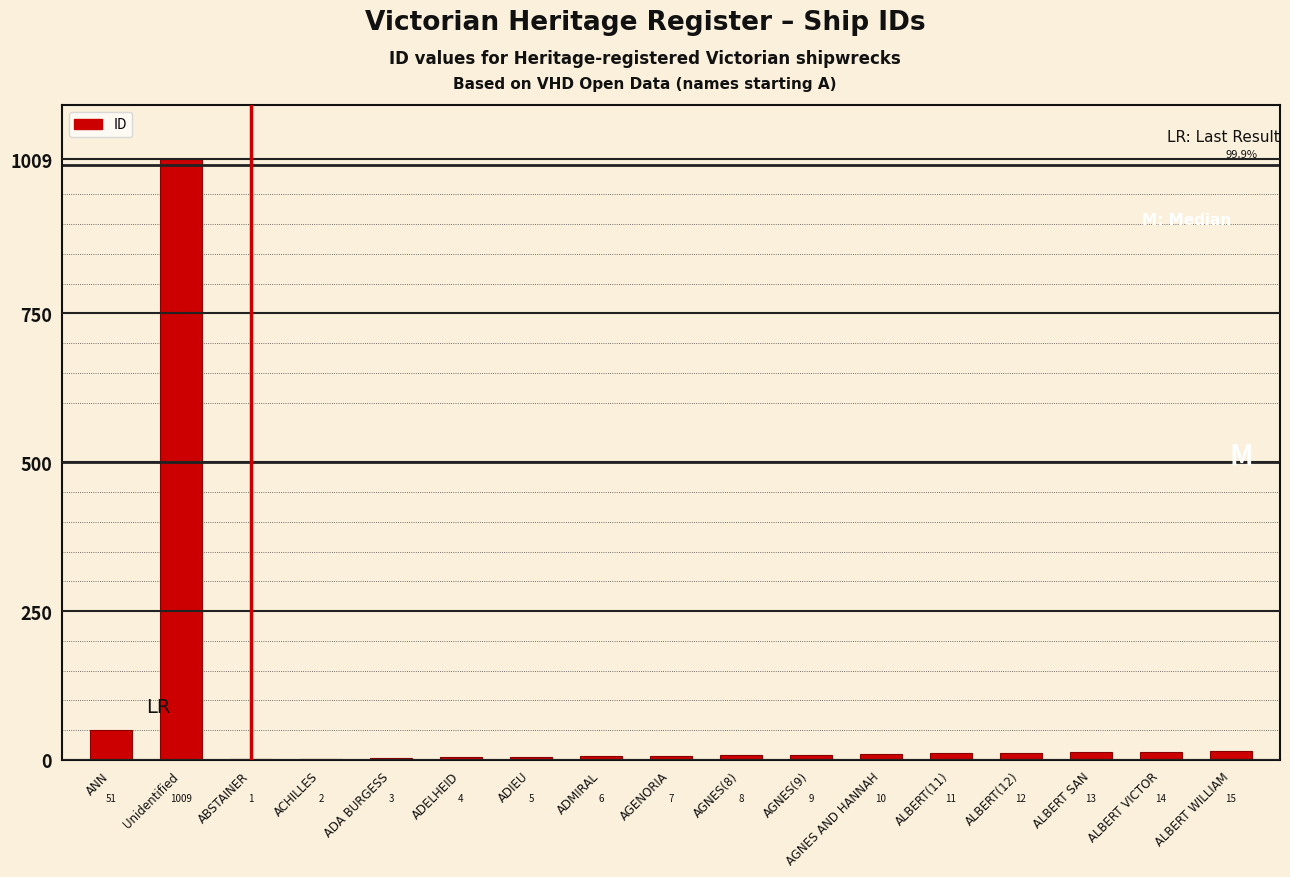

Are the bars horizontal?

No